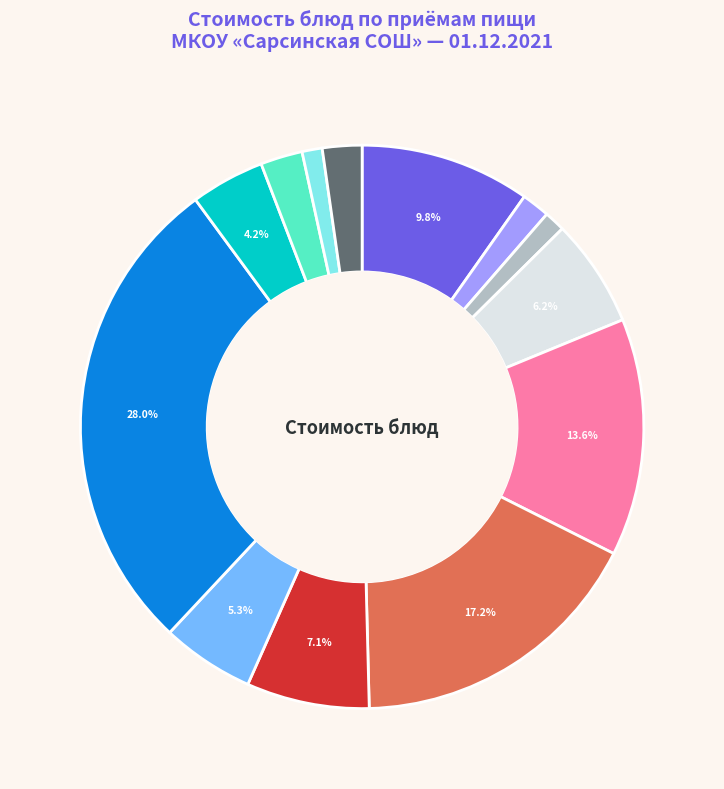

Is there any slice that represents more than half of the pie?

No